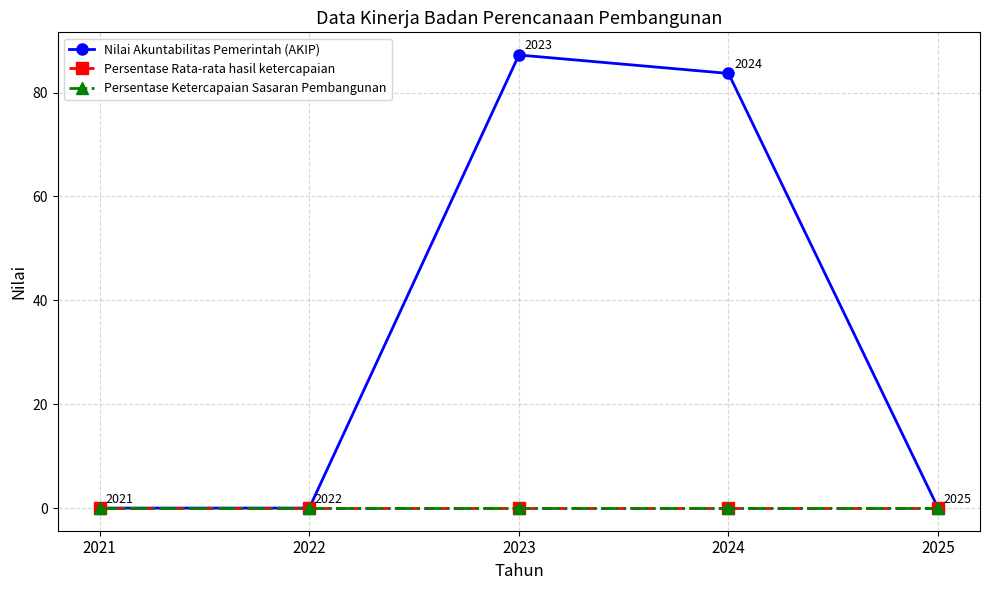

Where is Persentase Ketercapaian Sasaran Pembangunan nearest to the value 0?

2021